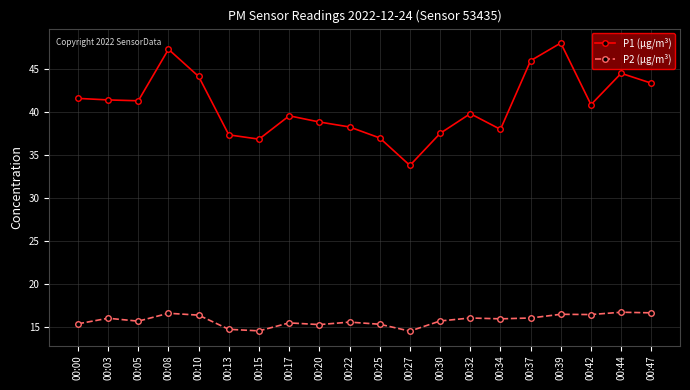

What are all the series names shown in the legend?

P1 (µg/m³), P2 (µg/m³)